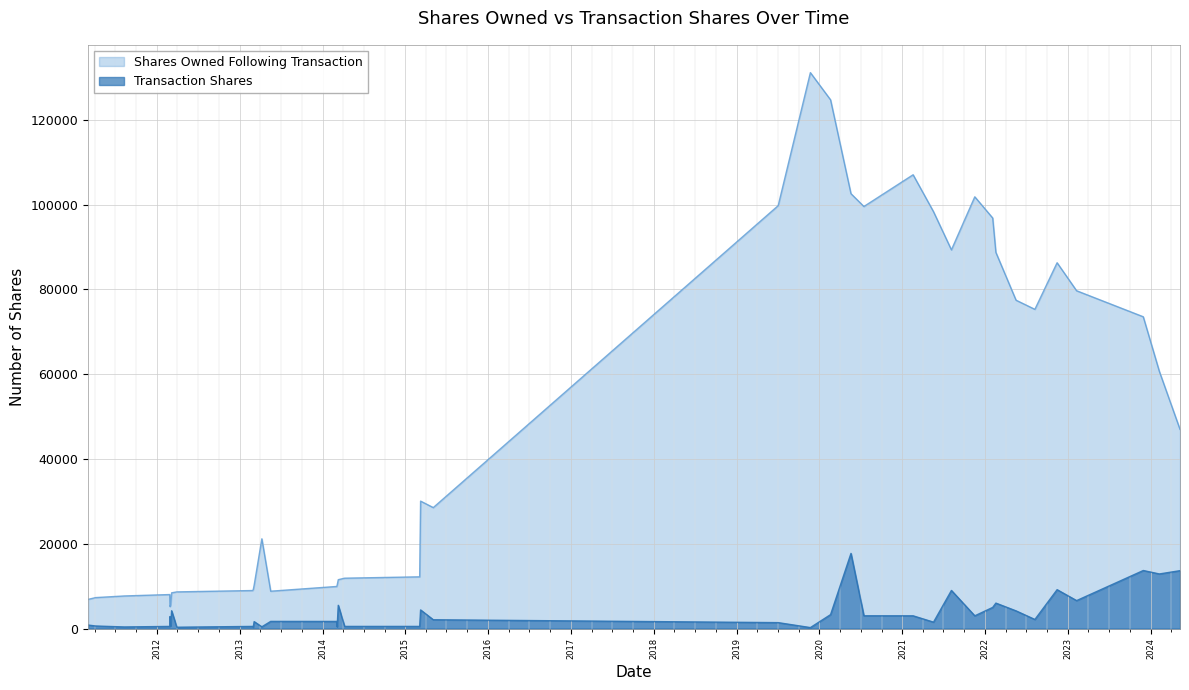

What is the sum of the sharesOwnedFollowingTransaction values at 2012-03-29 and 2013-05-17?

17482